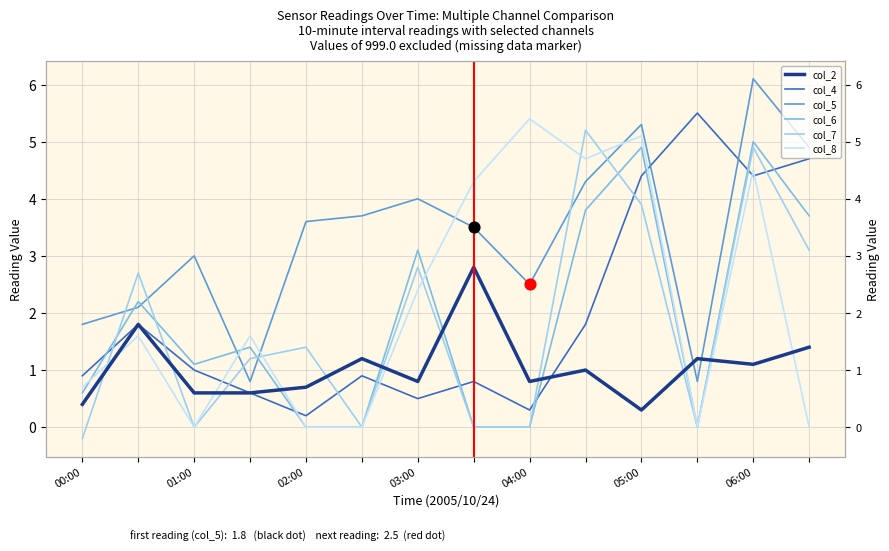

What is the total value across all series at 9?

20.8